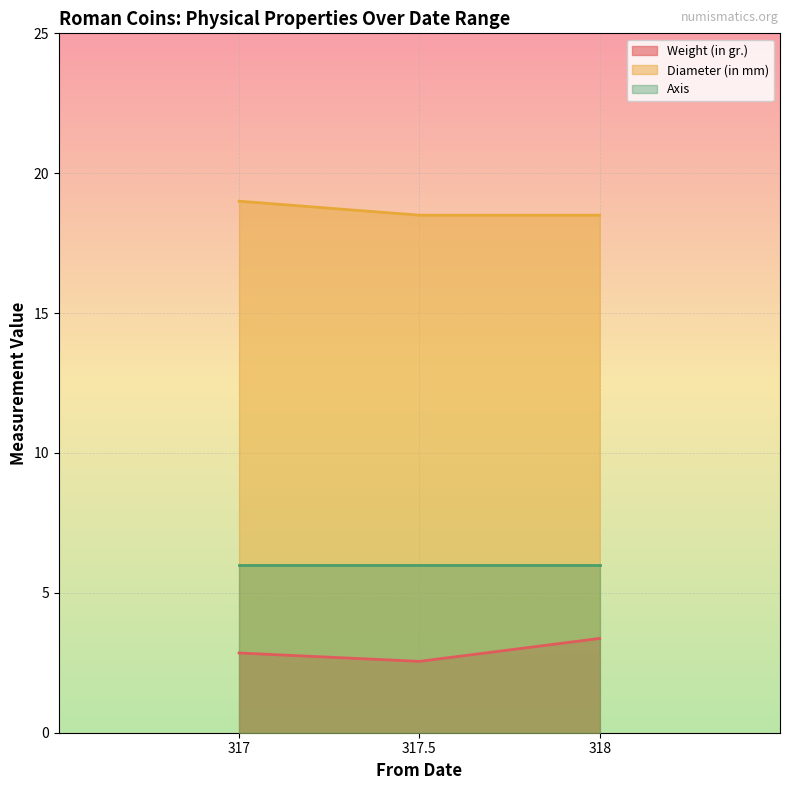

List the series in order of their peak value, lowest first.

Weight (in gr.), Axis, Diameter (in mm)